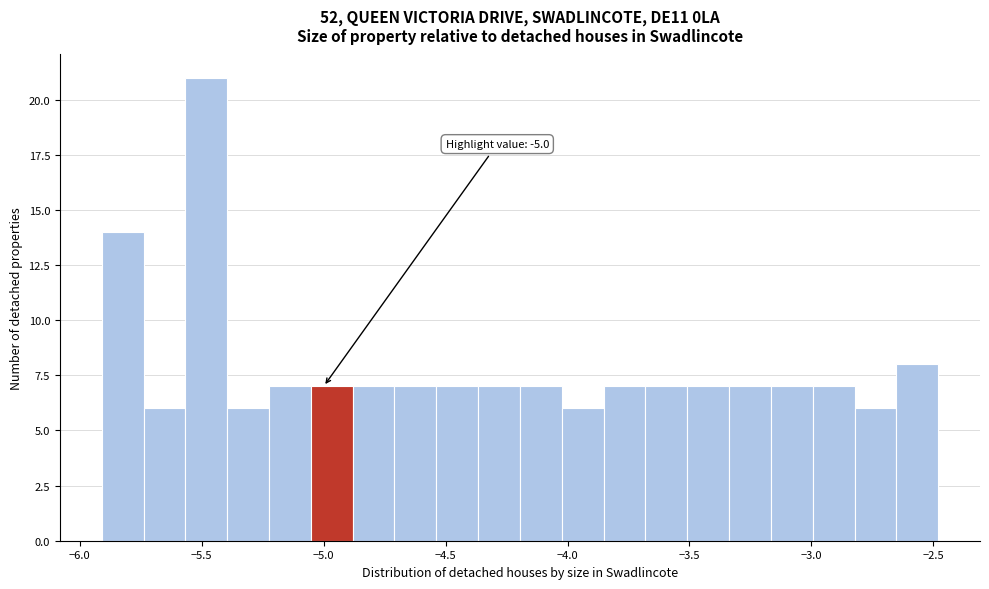

Around what value on the x-axis is the tallest bar? Give the approximate position of its centre, as read against the axis.

-5.50